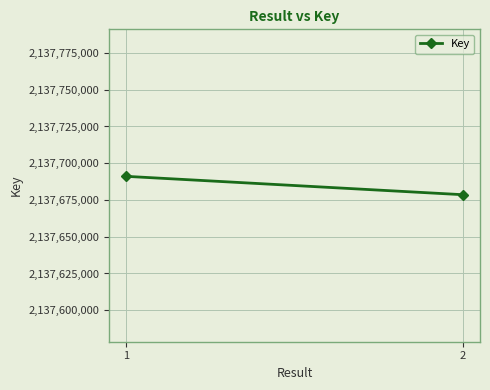

What is the difference between the maximum and minimum values?

12506